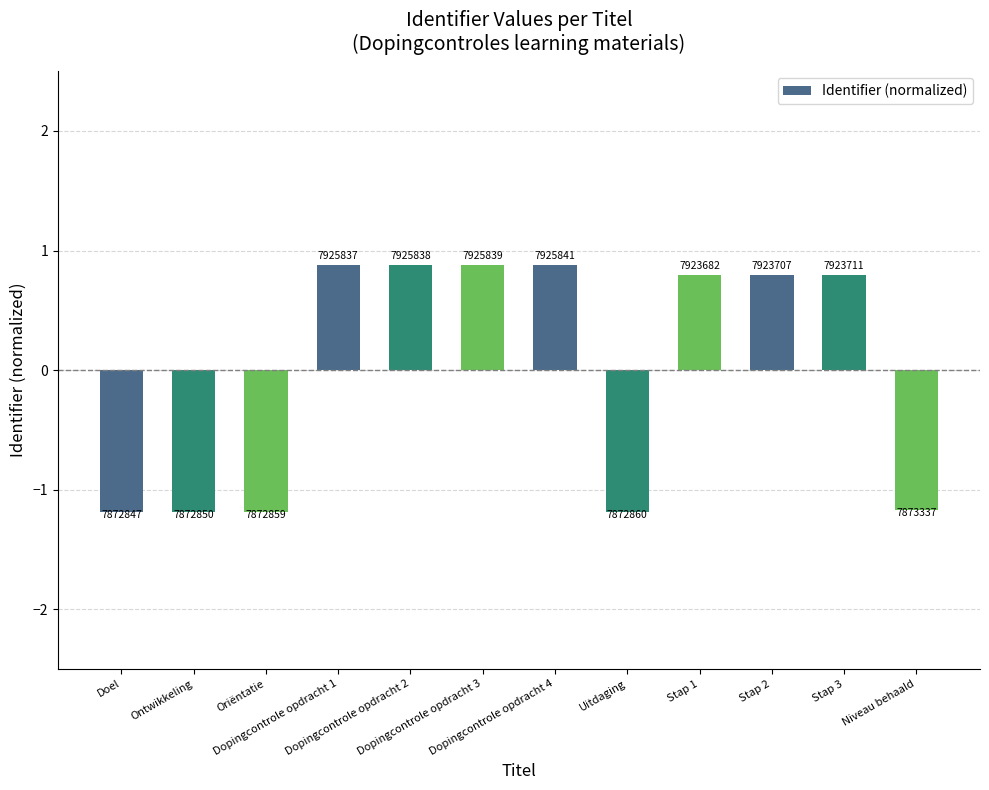

At which label is the value closest to 0?

Stap 1